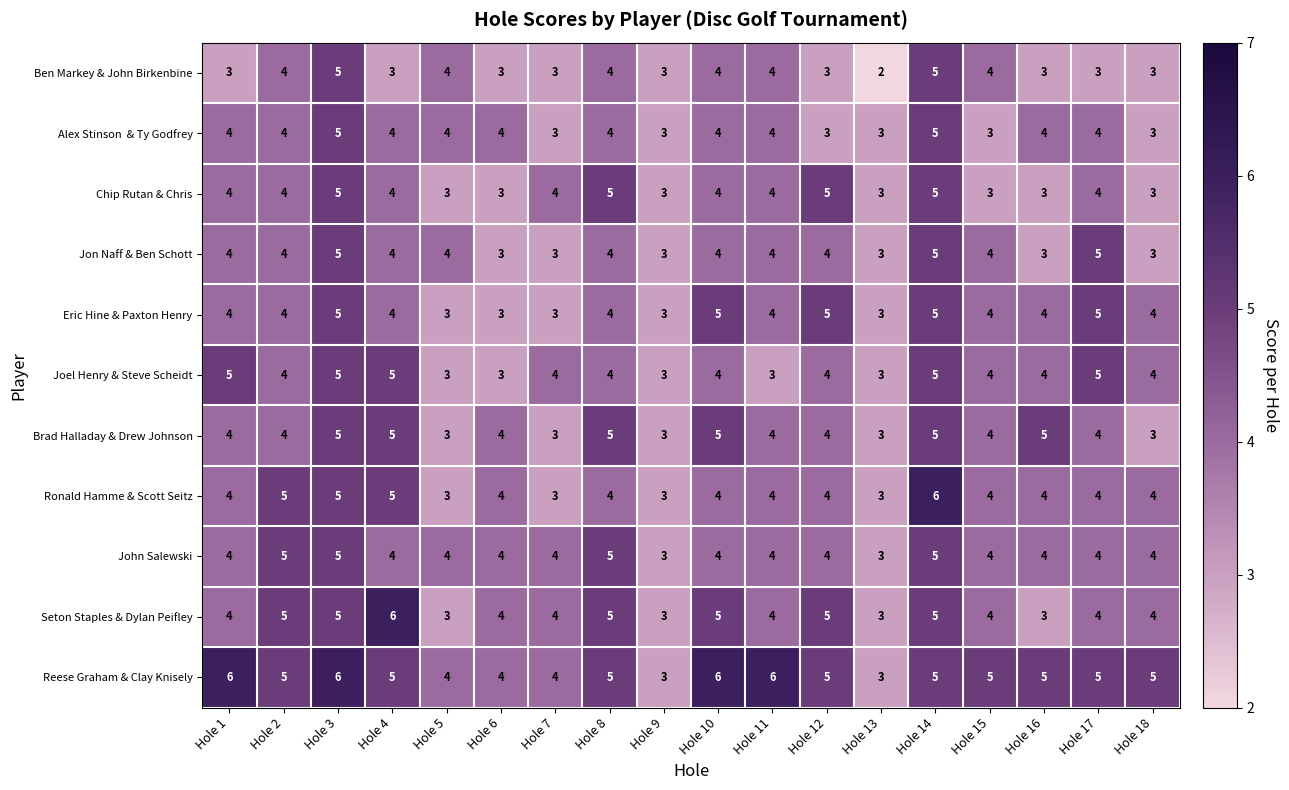

What is the maximum value for Joel Henry & Steve Scheidt?

5